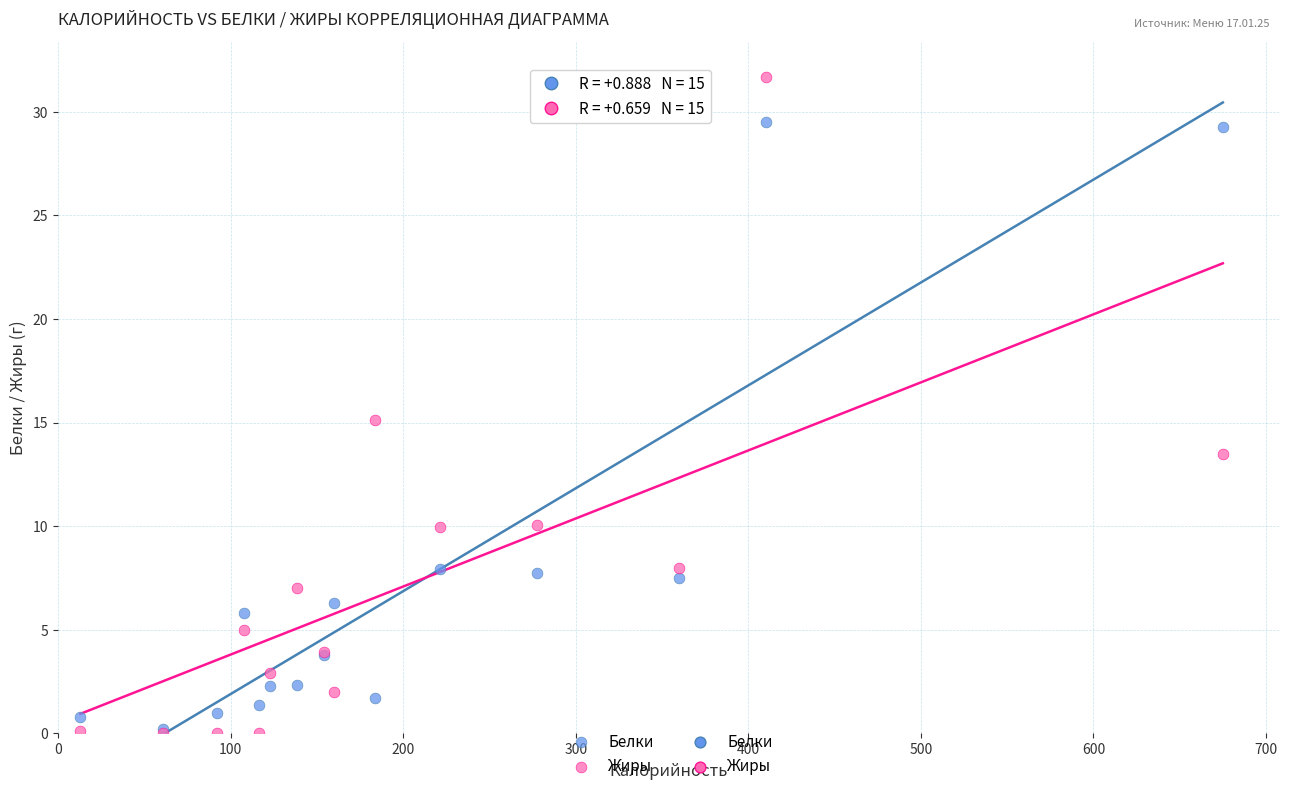

In the Белки series, what Y value is closest to 14?

7.9